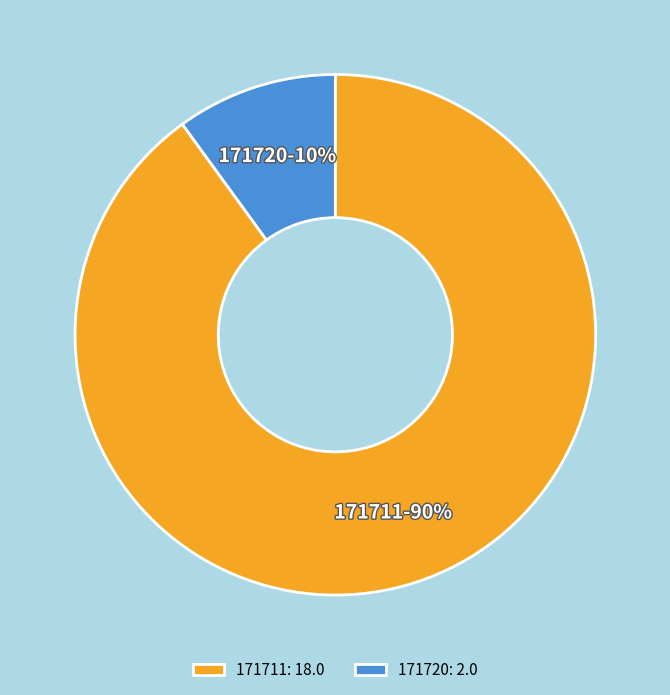

What is the ratio of the value at 171711 to the value at 171720?

9.0